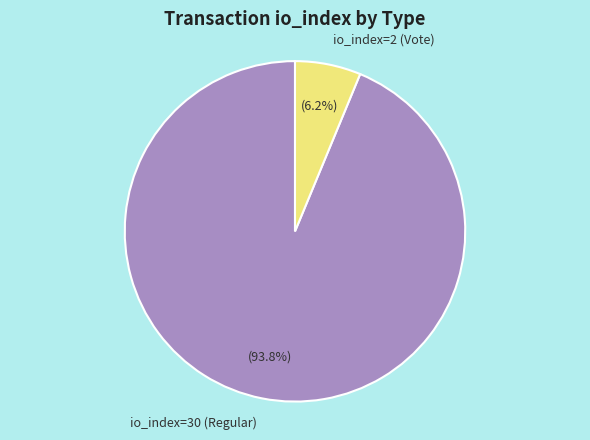

Is it true that io_index=30 (Regular) is 94% of the pie?

True